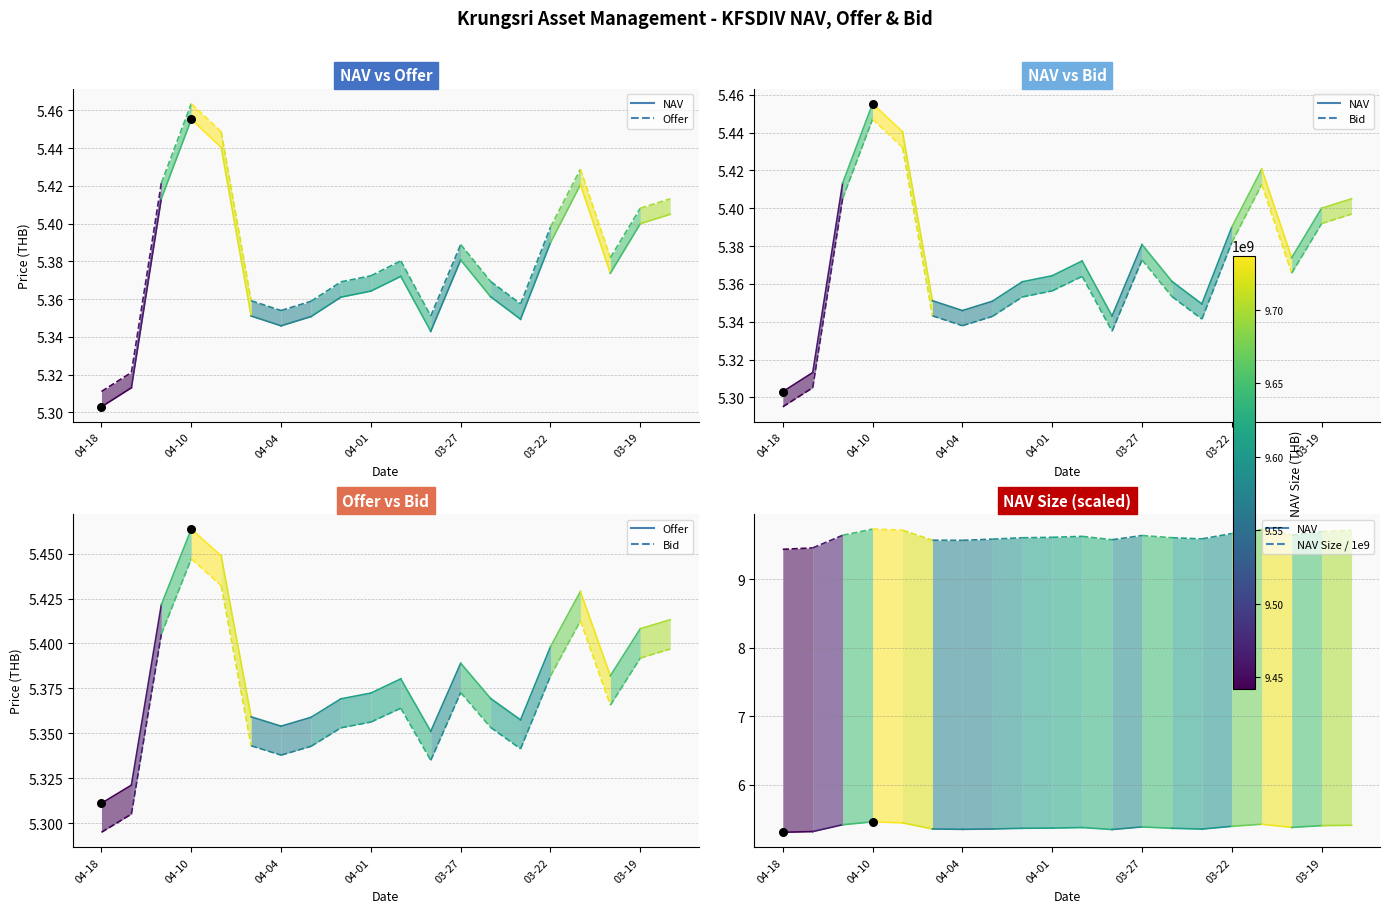

Which series has the widest spread of Y values?

NAV Size / 1e9